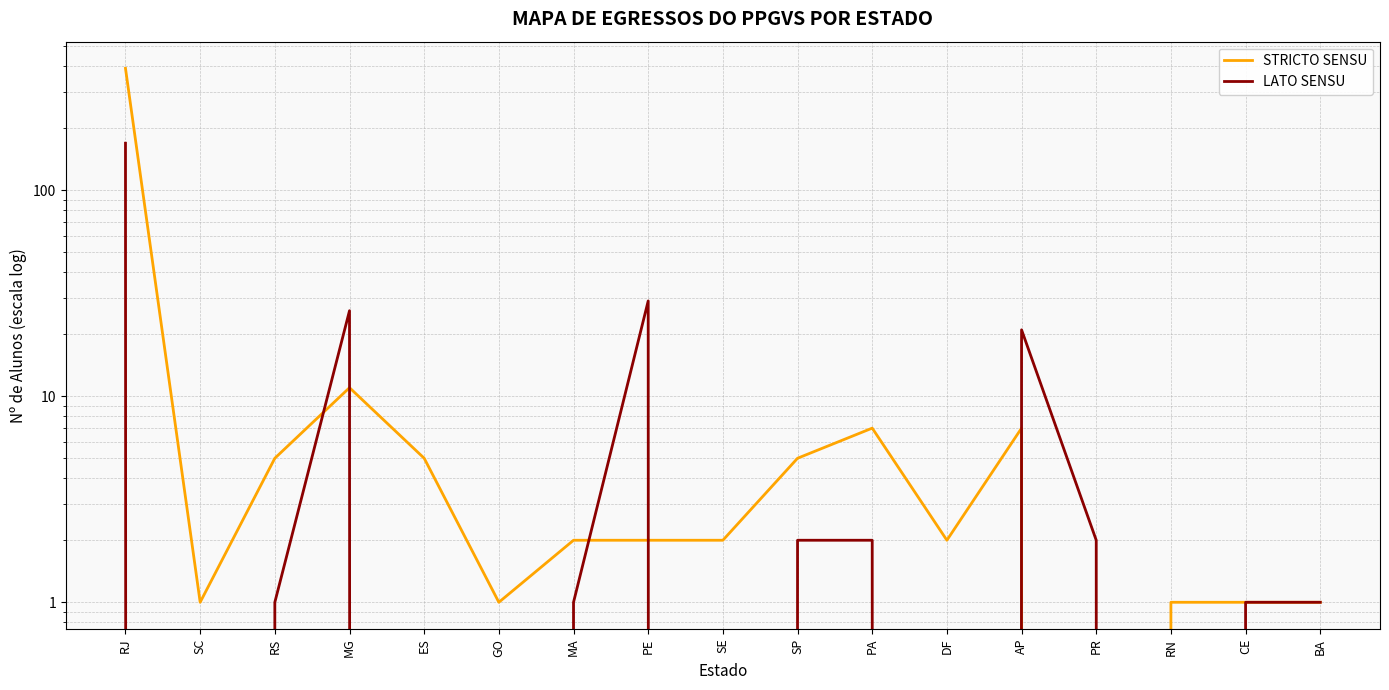

Where is LATO SENSU nearest to the value 84?

PE